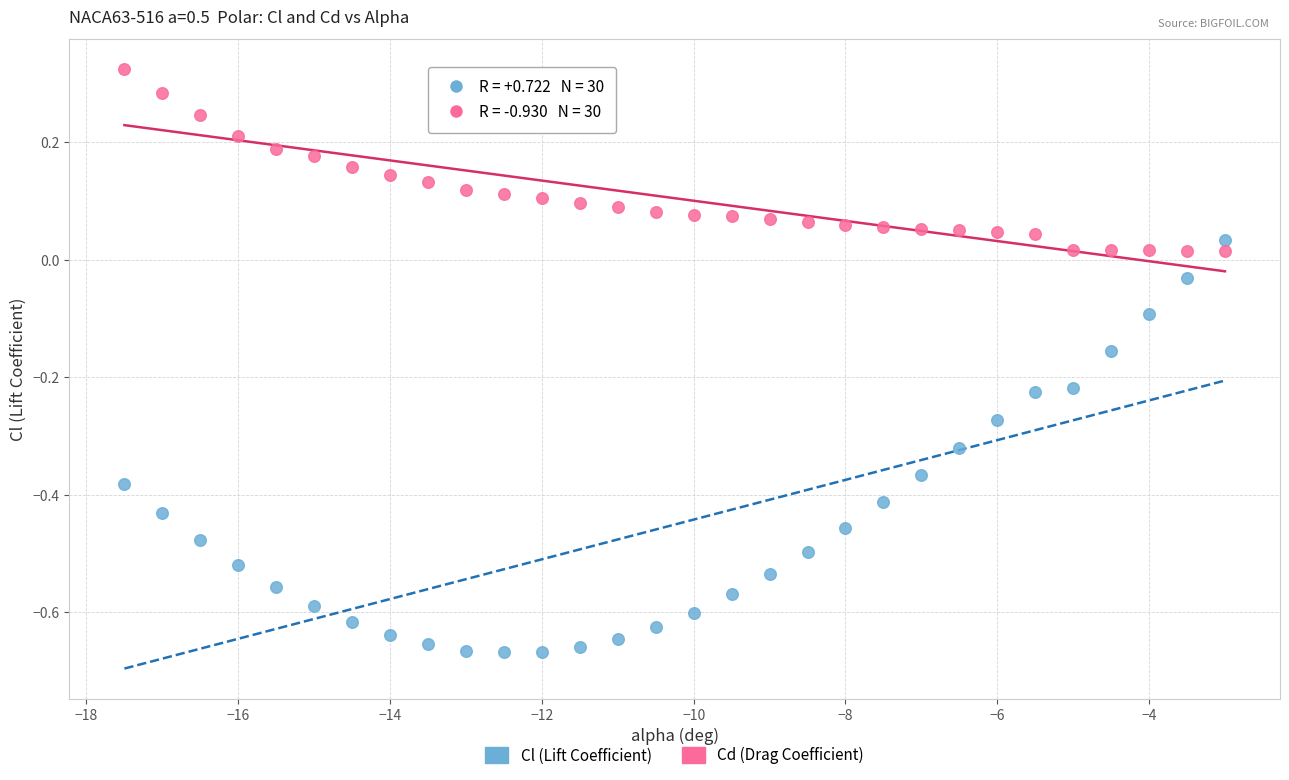

Which series contains the highest Y value?

Cd (Drag Coefficient)